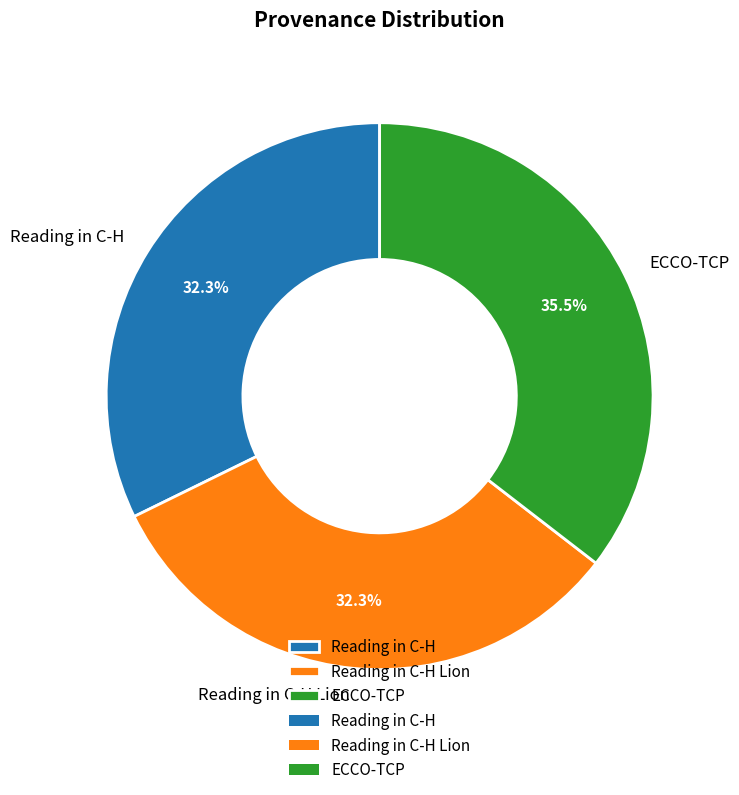

Does any single category account for the majority?

No